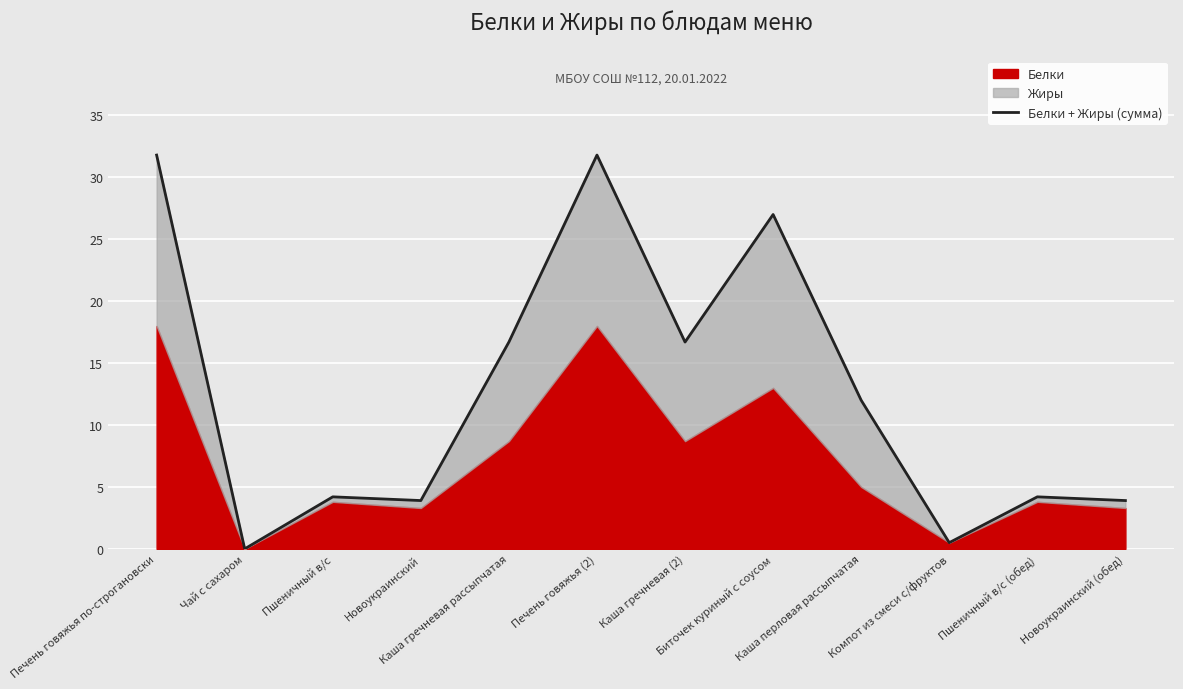

How many data points are less than 12?

6